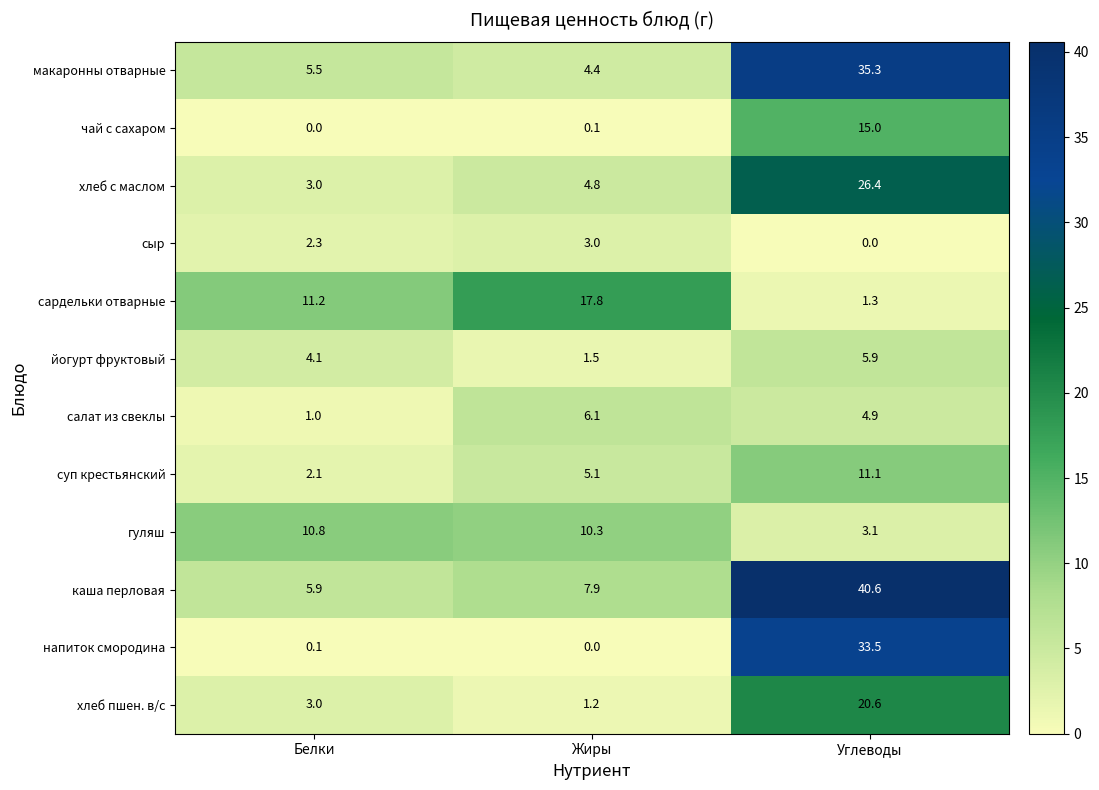

What is the spread (max minus min) of values at Белки?

11.2